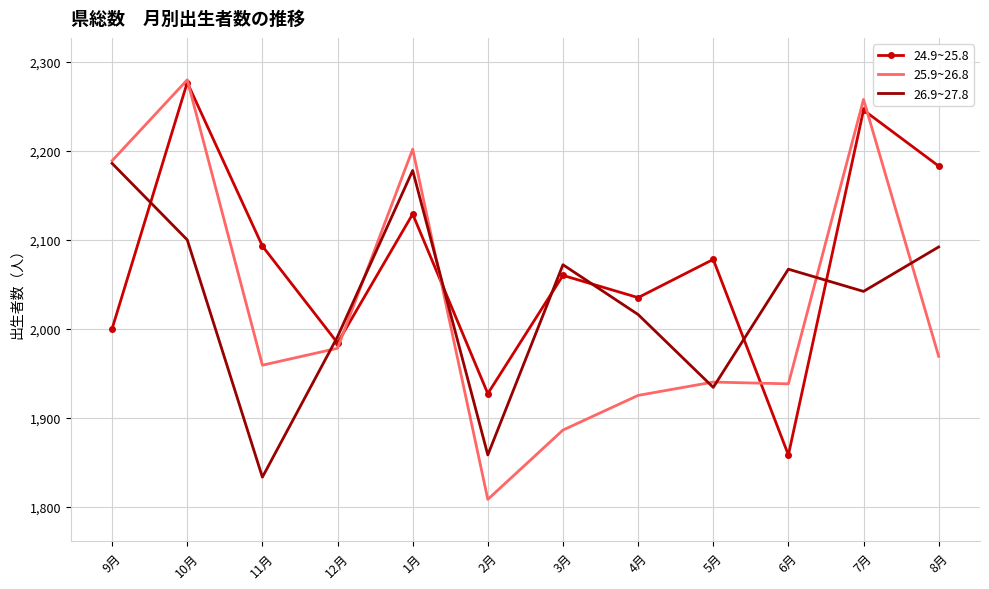

What value does the 25.9~26.8 series have at 5月, to the nearest 50?

1950